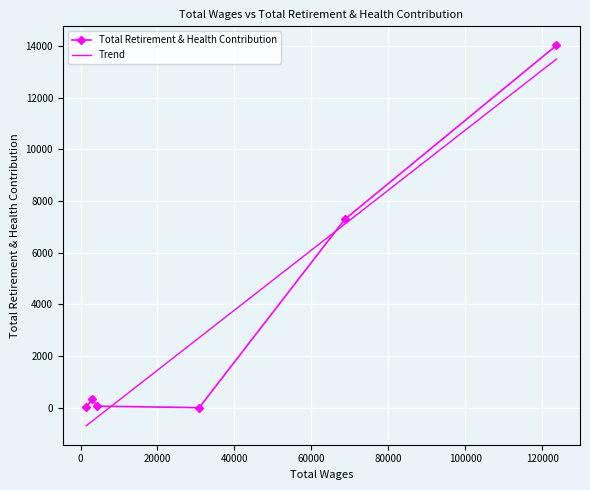

Is it true that the value at 30846.0 is 0?

True